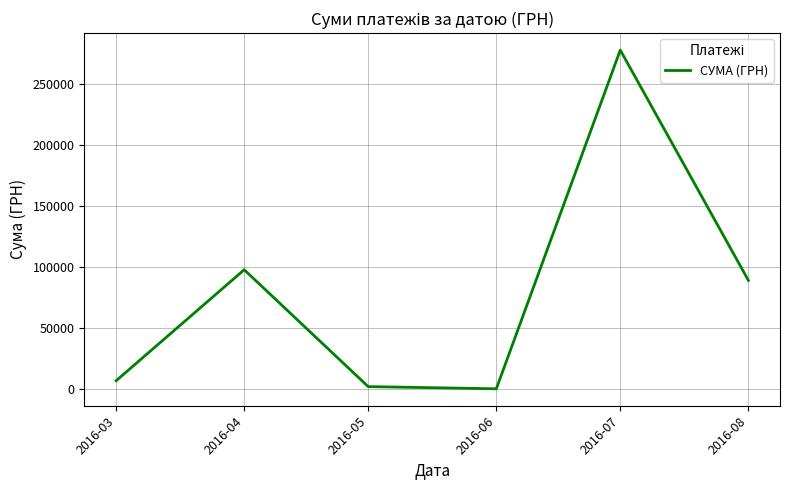

True or false: the data shows 97671.7 at 2016-04.

True